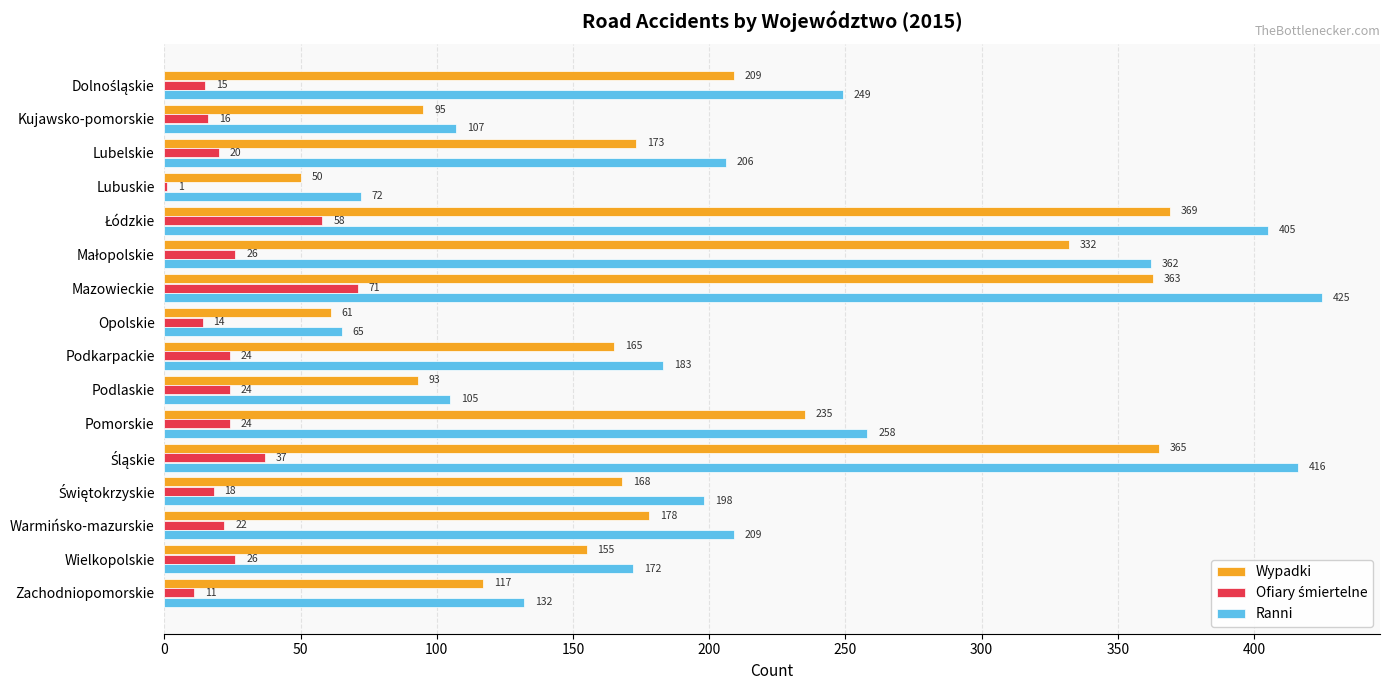

What is the highest value of the Ranni series?

425